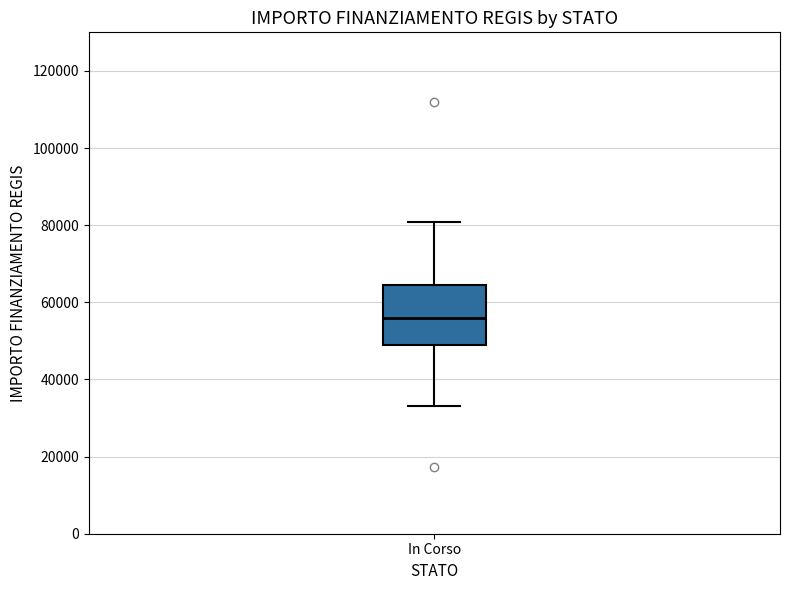

Transcribe this box plot: give where the median line is, the range the box spans, and where the two whiskers end, as read against the y-axis. The values are not printed on the chart, so give them approximately, as read against the axis.

median 56000, box 50000 to 64000, whiskers 32000 to 80000